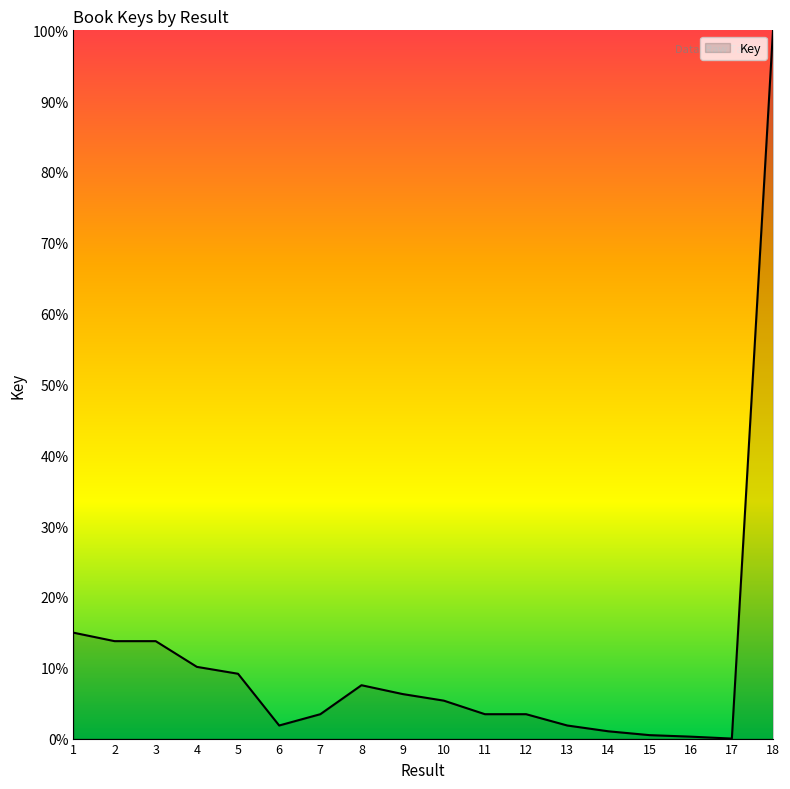

Which label corresponds to the largest value in the chart?

18